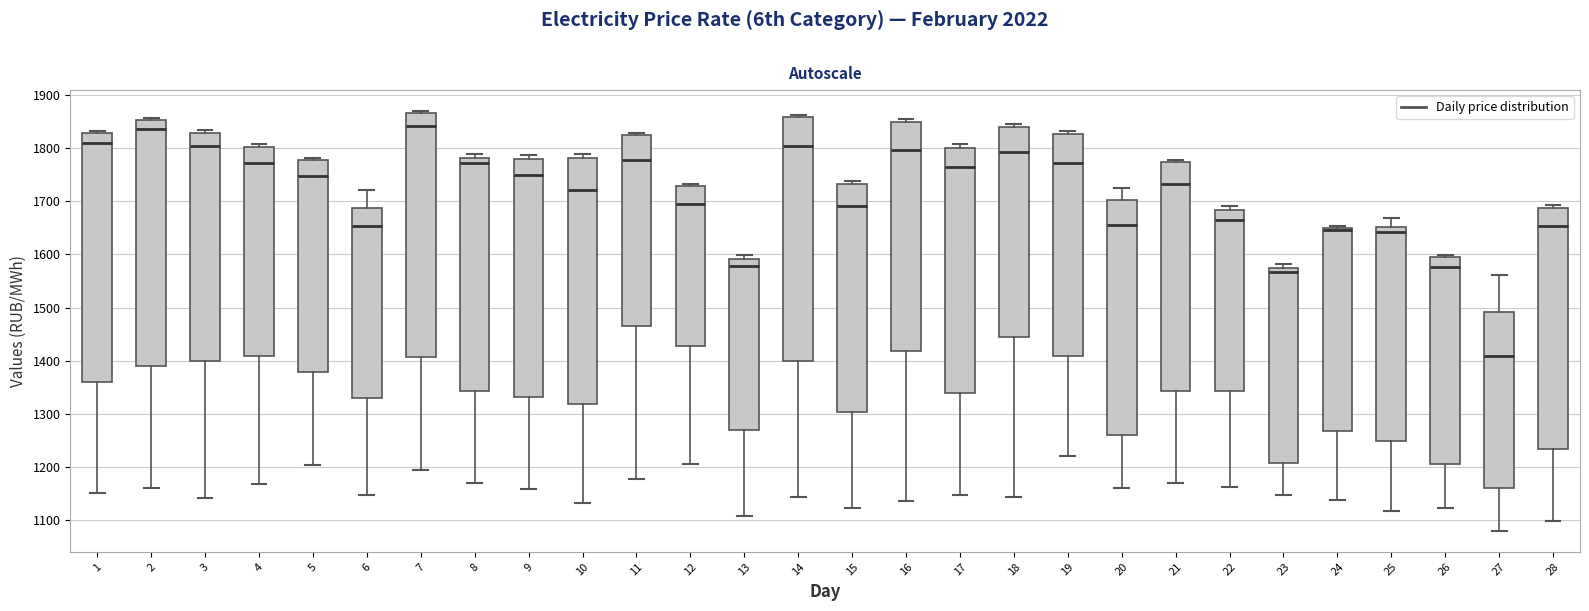

Reading left to right, read every box against the y-axis: the position of its median line, the range the box covers, and the ends of its whiskers. The values are not printed on the chart, so give them approximately, as read against the axis.

1: median 1810, box 1360 to 1830, whiskers 1150 to 1830 (just above the box's upper edge)
2: median 1840, box 1390 to 1850, whiskers 1160 to 1860
3: median 1800, box 1400 to 1830, whiskers 1140 to 1830 (just above the box's upper edge)
4: median 1770, box 1410 to 1800, whiskers 1170 to 1810
5: median 1750, box 1380 to 1780, whiskers 1200 to 1780 (just above the box's upper edge)
6: median 1650, box 1330 to 1690, whiskers 1150 to 1720
7: median 1840, box 1410 to 1870, whiskers 1190 to 1870 (just above the box's upper edge)
8: median 1770, box 1340 to 1780, whiskers 1170 to 1790
9: median 1750, box 1330 to 1780, whiskers 1160 to 1790
10: median 1720, box 1320 to 1780, whiskers 1130 to 1790
11: median 1780, box 1470 to 1820, whiskers 1180 to 1830
12: median 1690, box 1430 to 1730, whiskers 1200 to 1730 (just above the box's upper edge)
13: median 1580, box 1270 to 1590, whiskers 1110 to 1600
14: median 1800, box 1400 to 1860, whiskers 1140 to 1860 (just above the box's upper edge)
15: median 1690, box 1300 to 1730, whiskers 1120 to 1740
16: median 1800, box 1420 to 1850, whiskers 1130 to 1860
17: median 1770, box 1340 to 1800, whiskers 1150 to 1810
18: median 1790, box 1440 to 1840, whiskers 1140 to 1850
19: median 1770, box 1410 to 1830, whiskers 1220 to 1830 (just above the box's upper edge)
20: median 1660, box 1260 to 1700, whiskers 1160 to 1730
21: median 1730, box 1340 to 1770, whiskers 1170 to 1780
22: median 1670, box 1340 to 1680, whiskers 1160 to 1690
23: median 1570 (just below the box's upper edge), box 1210 to 1570, whiskers 1150 to 1580
24: median 1650 (just below the box's upper edge), box 1270 to 1650, whiskers 1140 to 1650
25: median 1640, box 1250 to 1650, whiskers 1120 to 1670
26: median 1580, box 1210 to 1600, whiskers 1120 to 1600
27: median 1410, box 1160 to 1490, whiskers 1080 to 1560
28: median 1650, box 1230 to 1690, whiskers 1100 to 1690 (just above the box's upper edge)